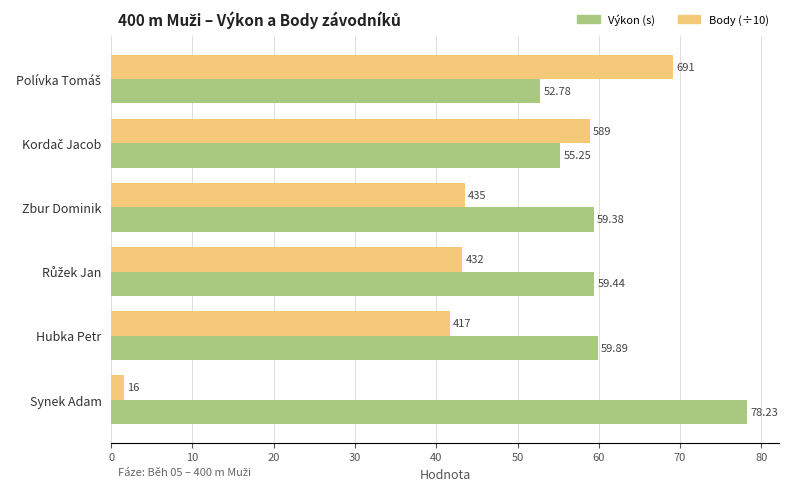

Which label corresponds to the largest value in the chart?

Synek Adam